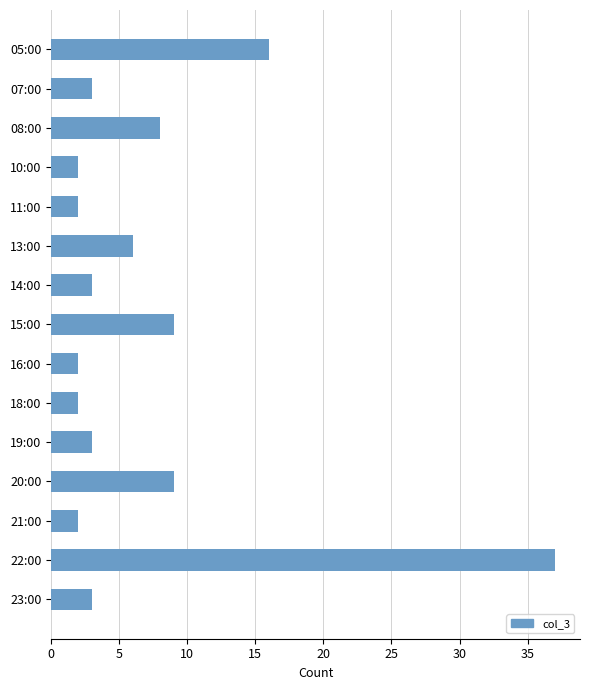

Count the number of categories in the chart.

15